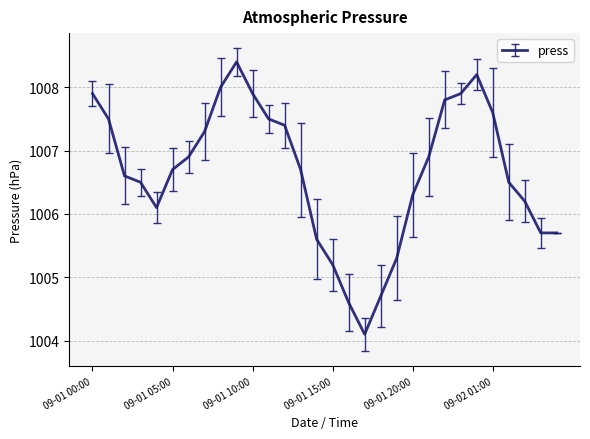

What is the average value?

1006.7